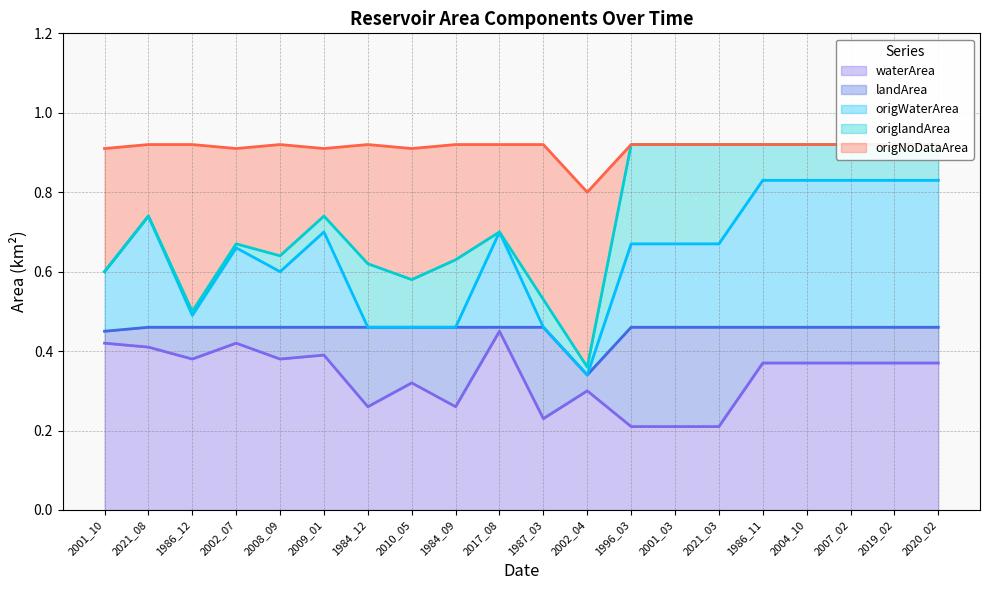

What position from the right is 2008_09?

16